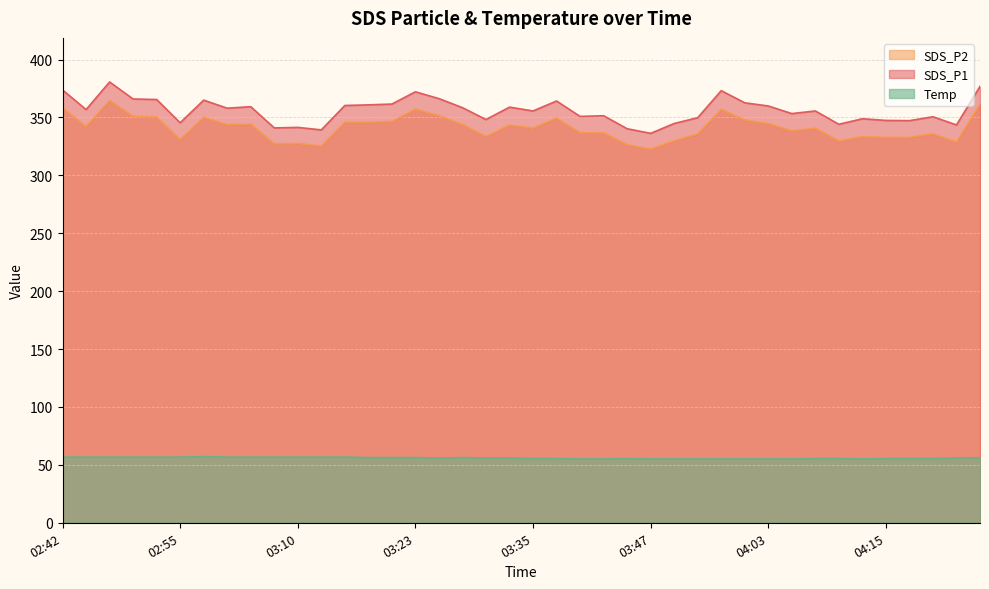

True or false: Temp has more than 2 interior local peaks.

True